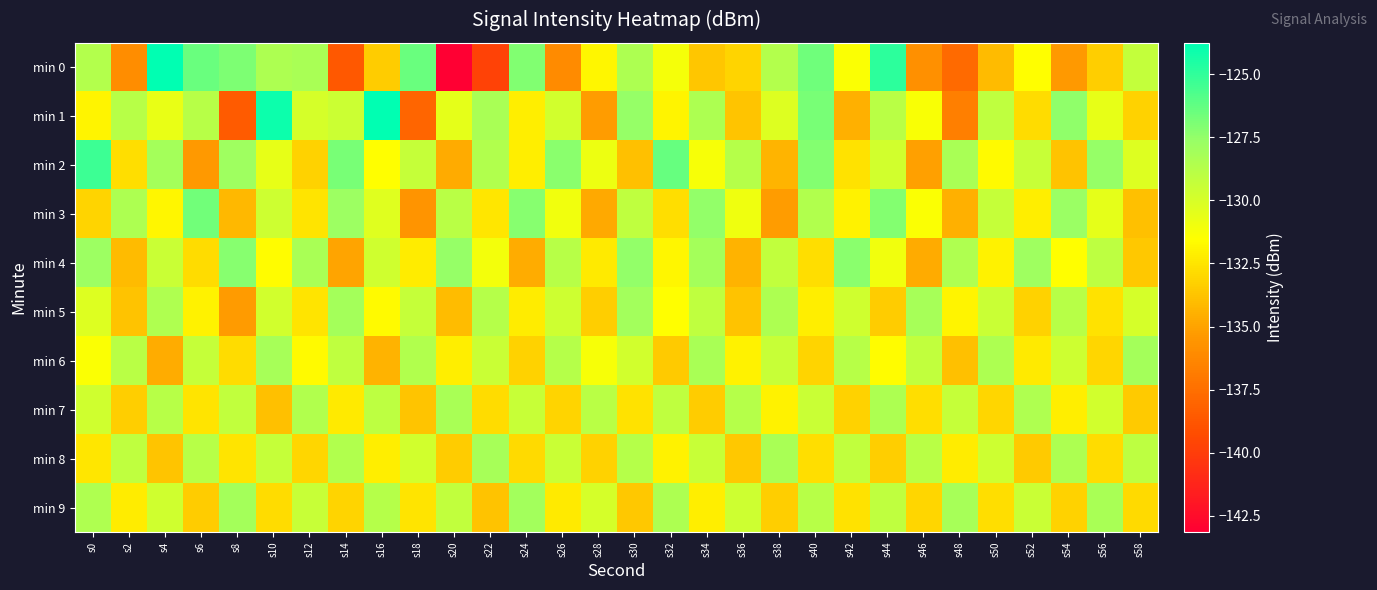

At which category is the sum across all series the highest?

s44